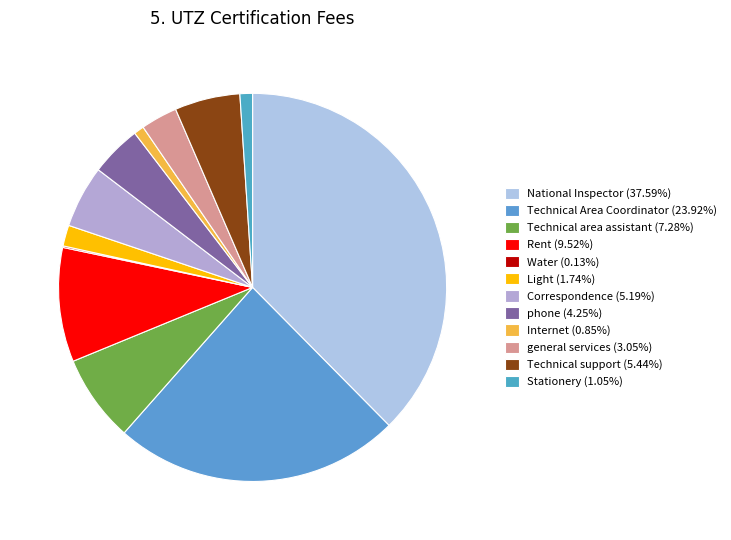

Rank the categories by value from highest to lowest.

National Inspector, Technical Area Coordinator, Rent, Technical area assistant, Technical support, Correspondence, phone, general services, Light, Stationery, Internet, Water